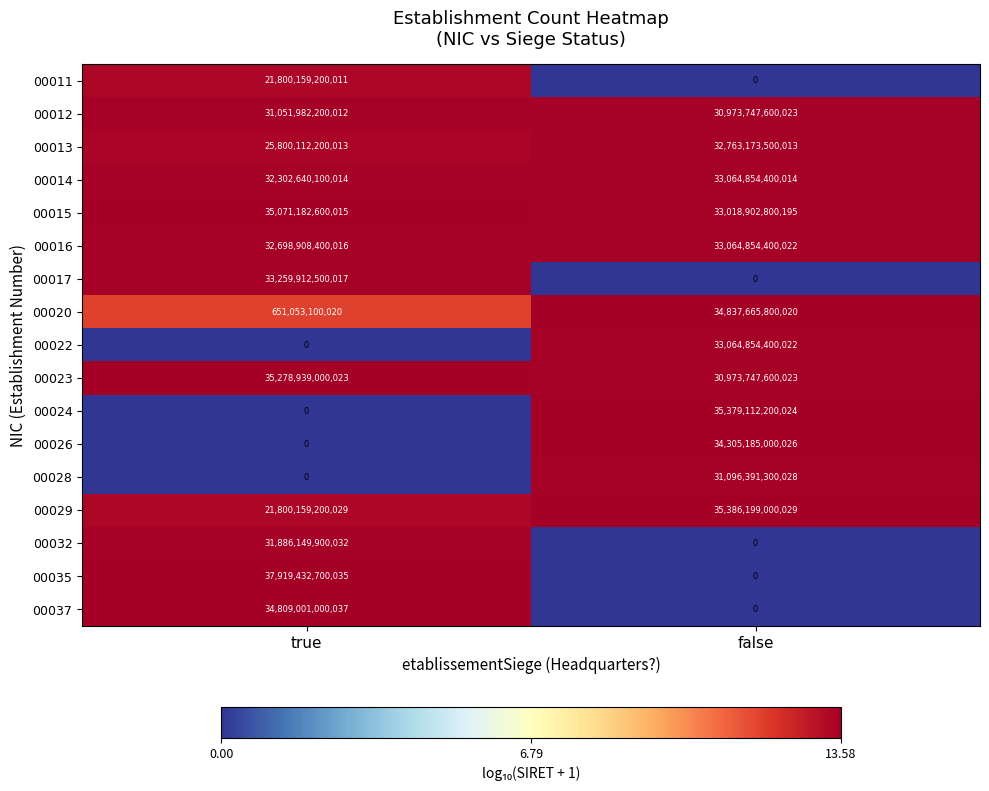

At which label does 00017 reach its peak?

true